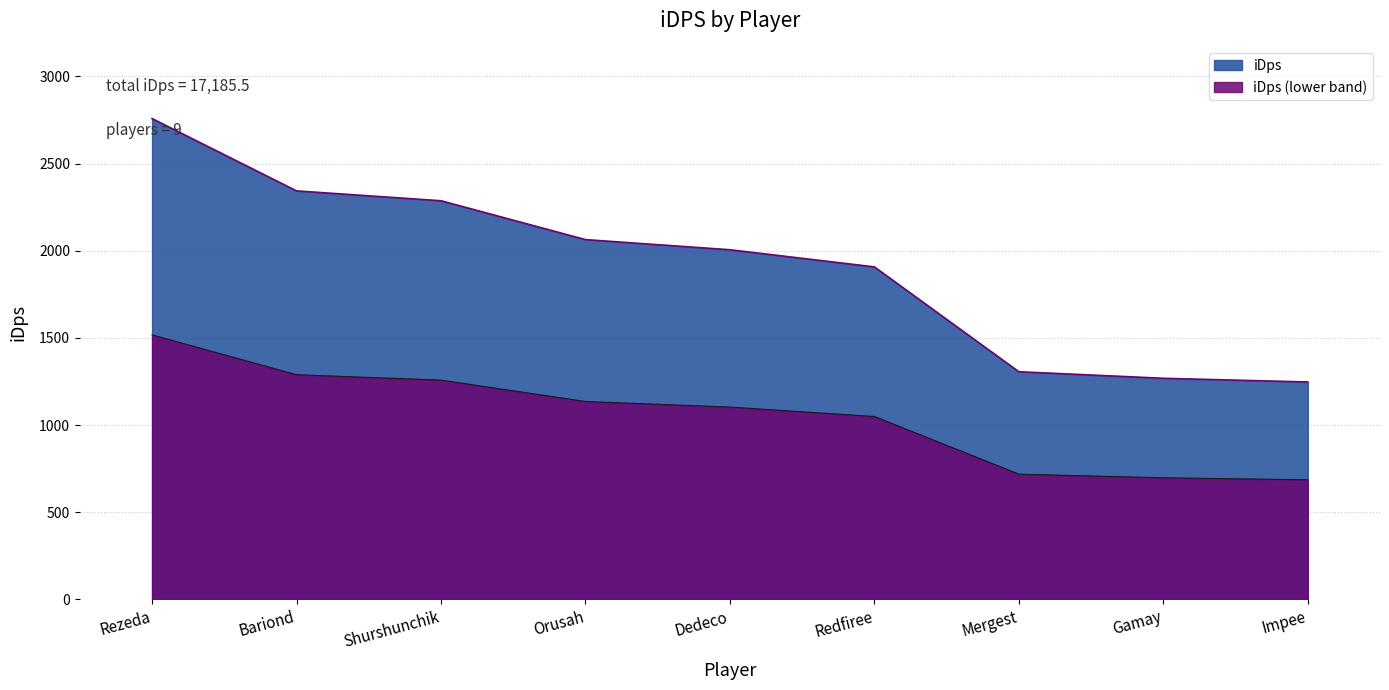

True or false: the data has more than 0 interior local peaks.

False